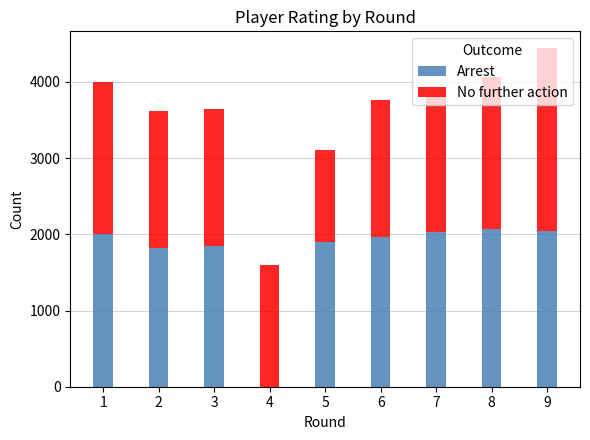

The Arrest series shows 429 at 5. True or false?

False